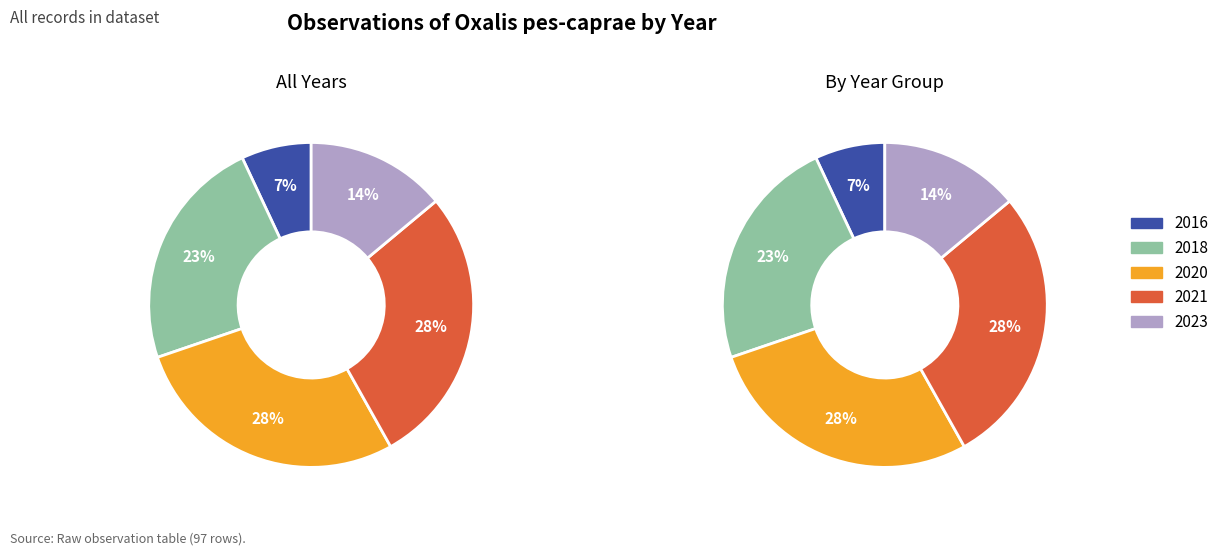

Is 2022 the majority of the pie?

No